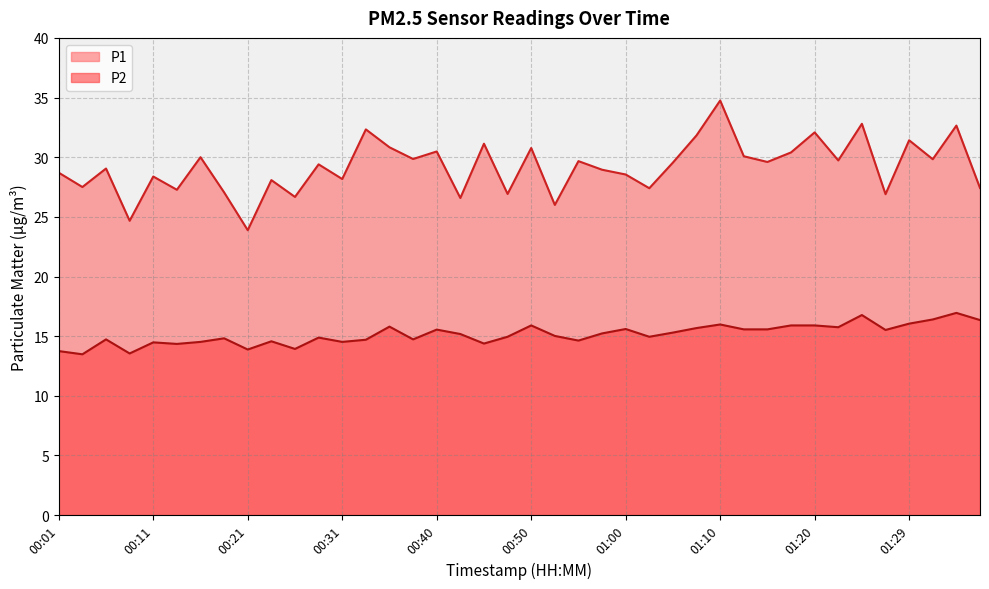

How many categories are shown in the chart?

40